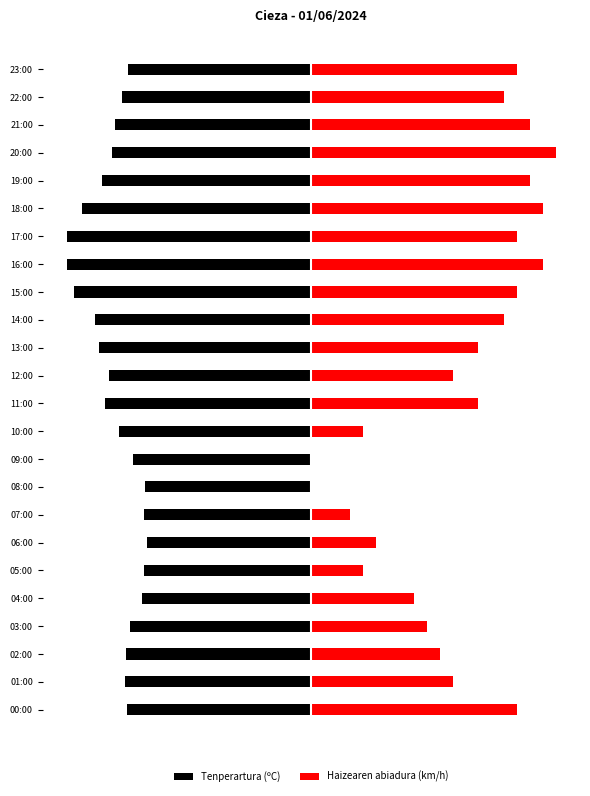

The Tenperartura (ºC) series shows -1.0 at 15:00. True or false?

True